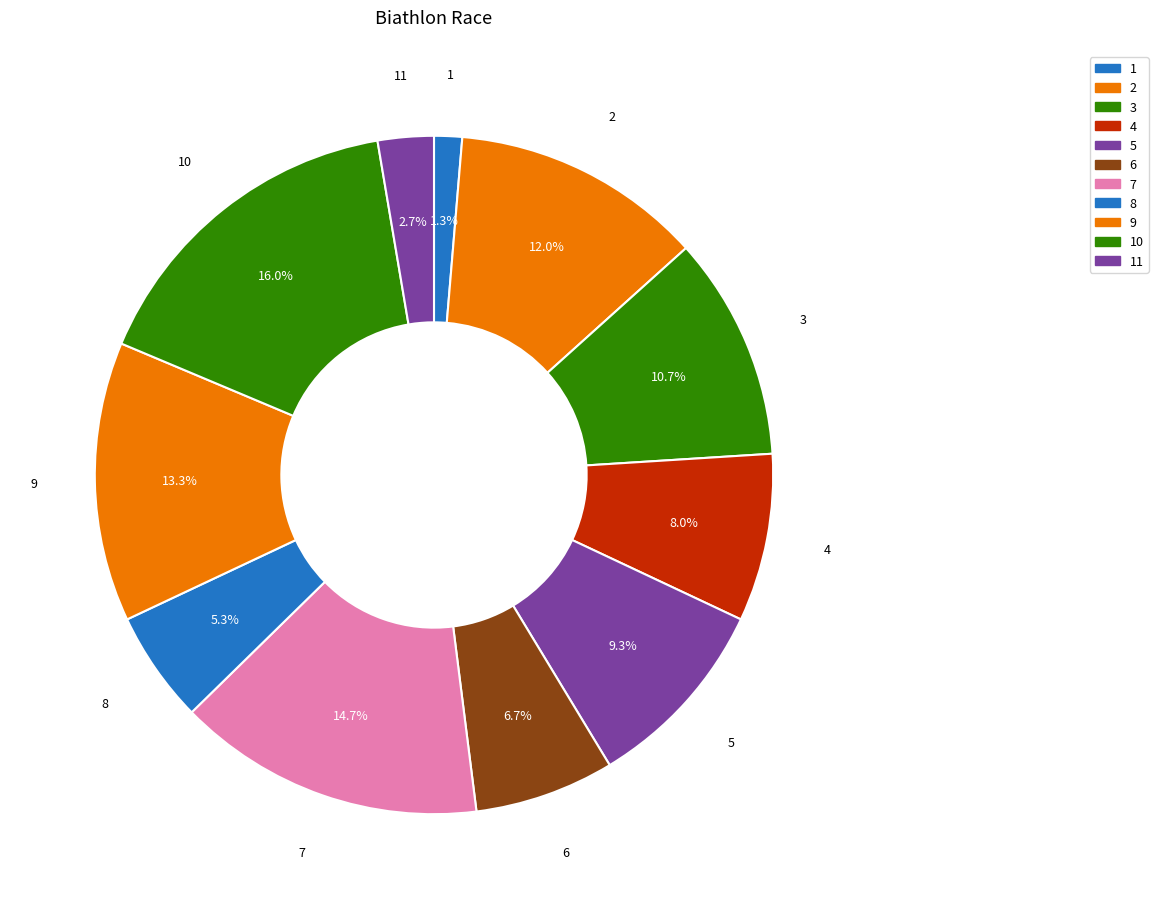

How many segments does this pie chart have?

11